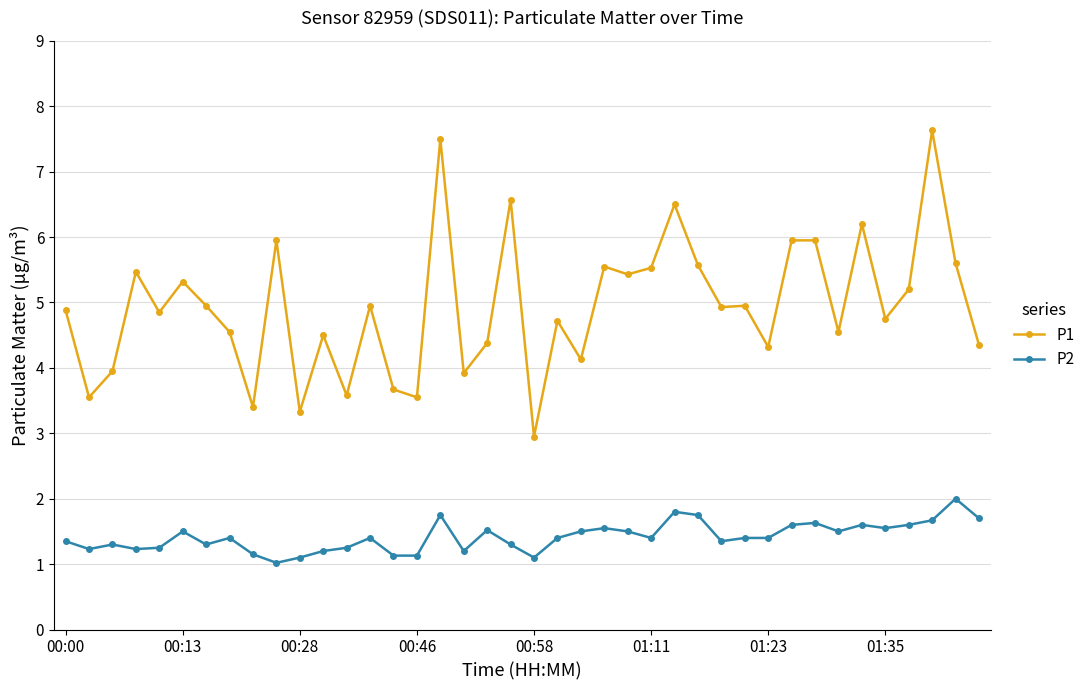

What are all the series names shown in the legend?

P1, P2